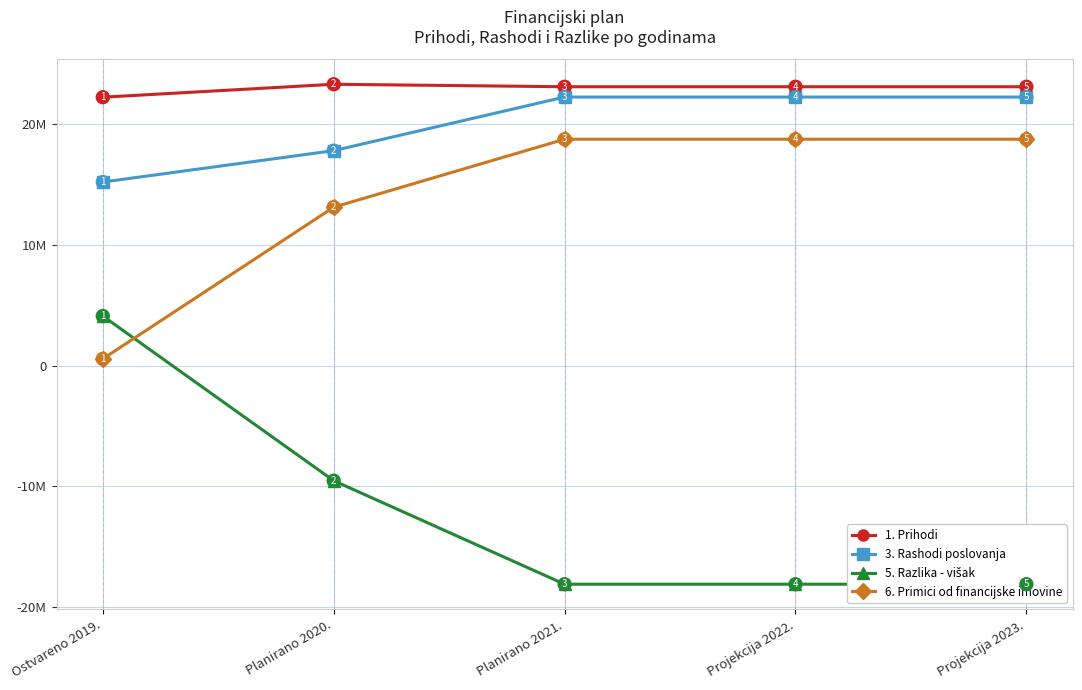

Read the 3. Rashodi poslovanja value at Projekcija 2023..

22267800.0